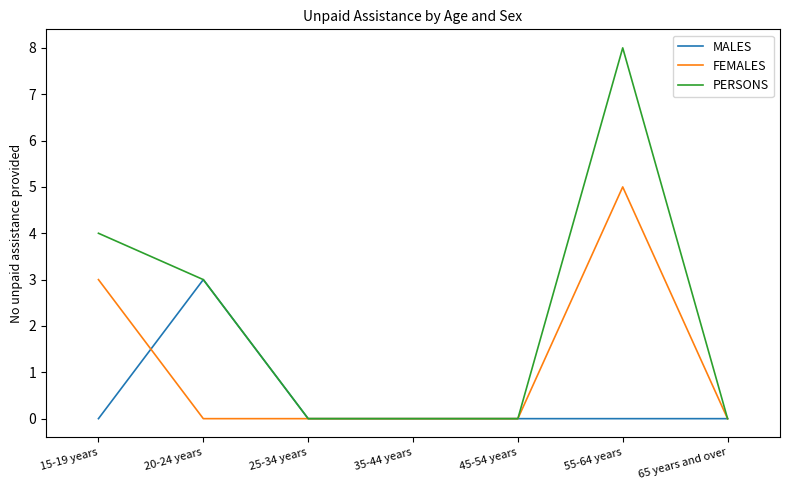

Is it true that MALES equals 2 at 15-19 years?

False